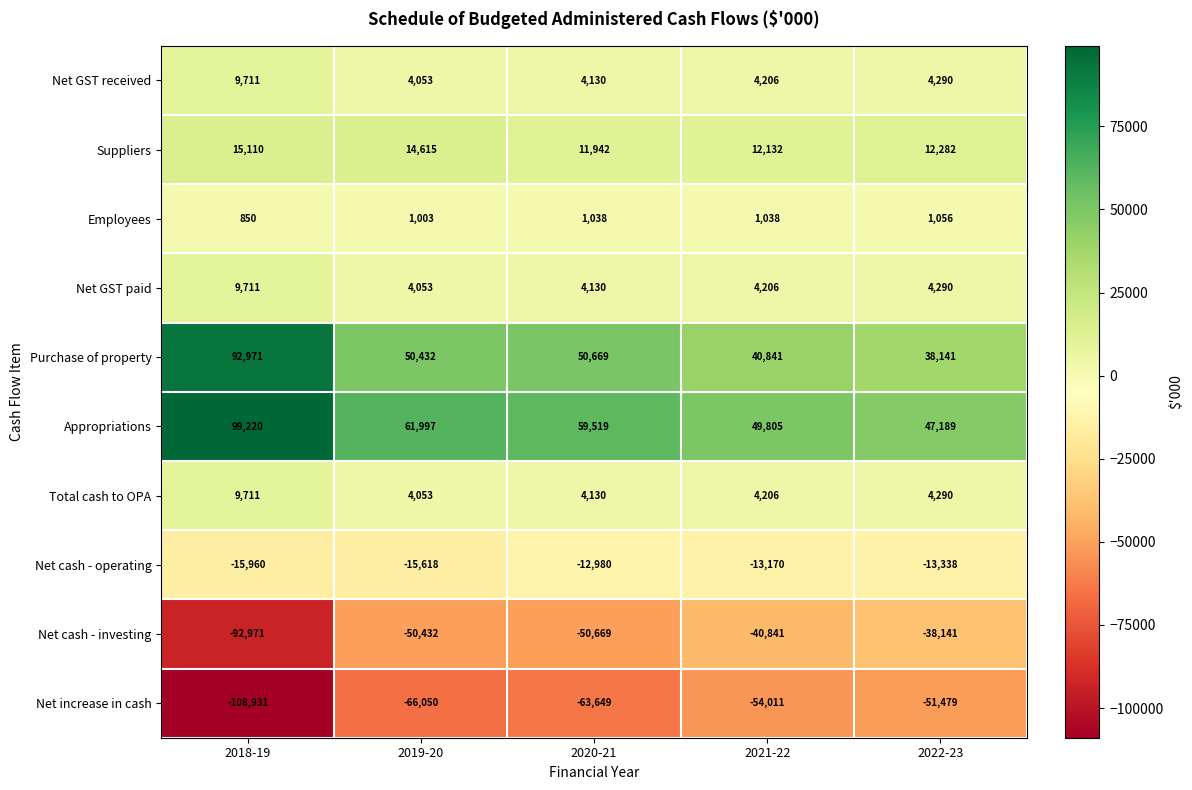

What is the average value of the Total cash to OPA series?

5278